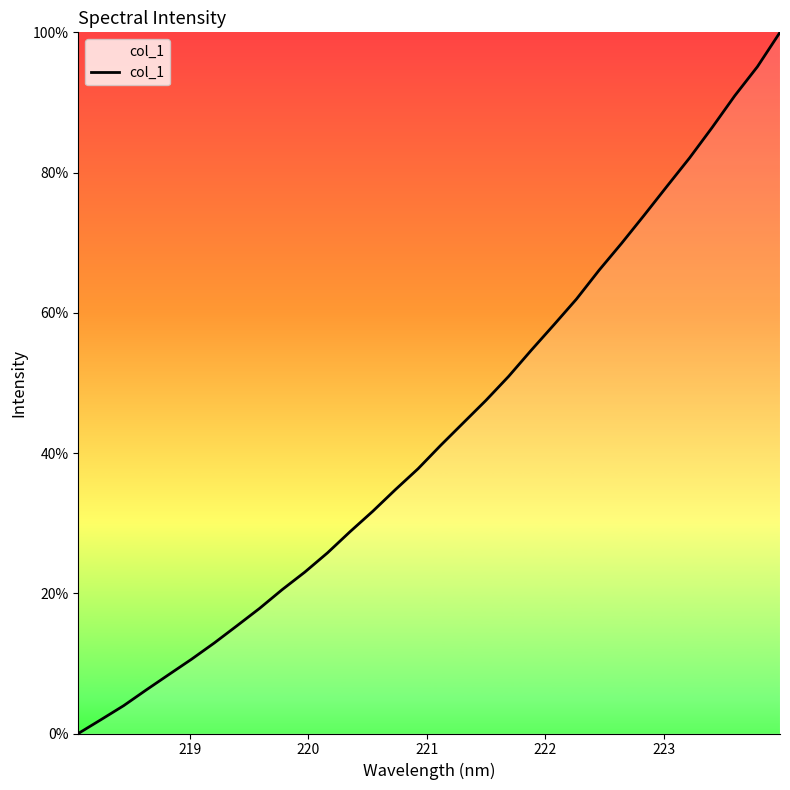

What is the greatest value displayed?

100.0